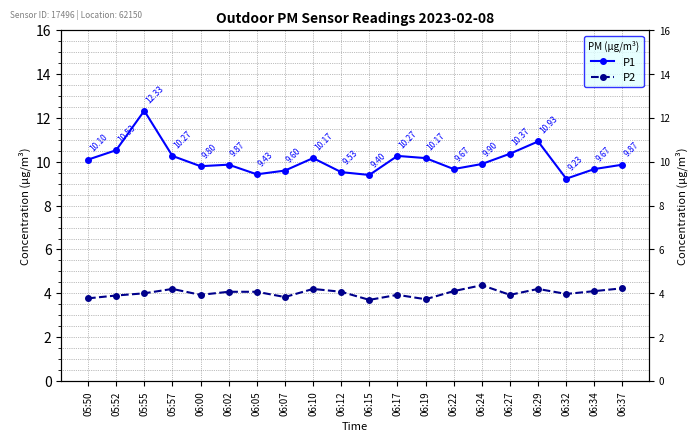

Rank the series at 06:17 from highest to lowest value.

P1, P2